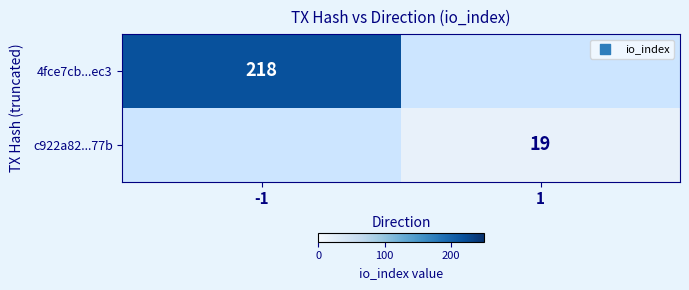

True or false: 4fce7cb...ec3 has a value of 48 at -1.

False